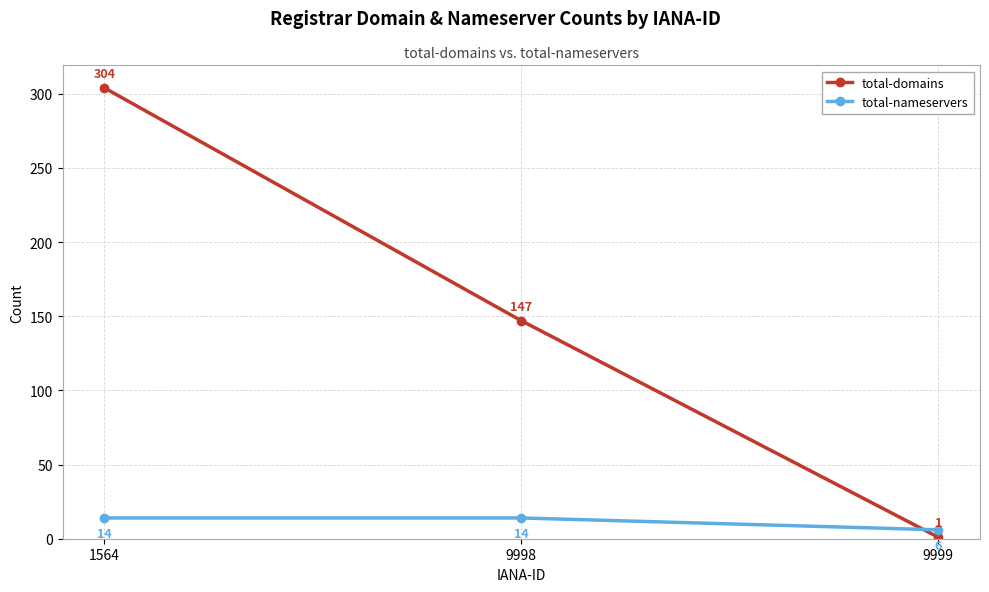

What is the difference between the highest and lowest values at 1564?

290